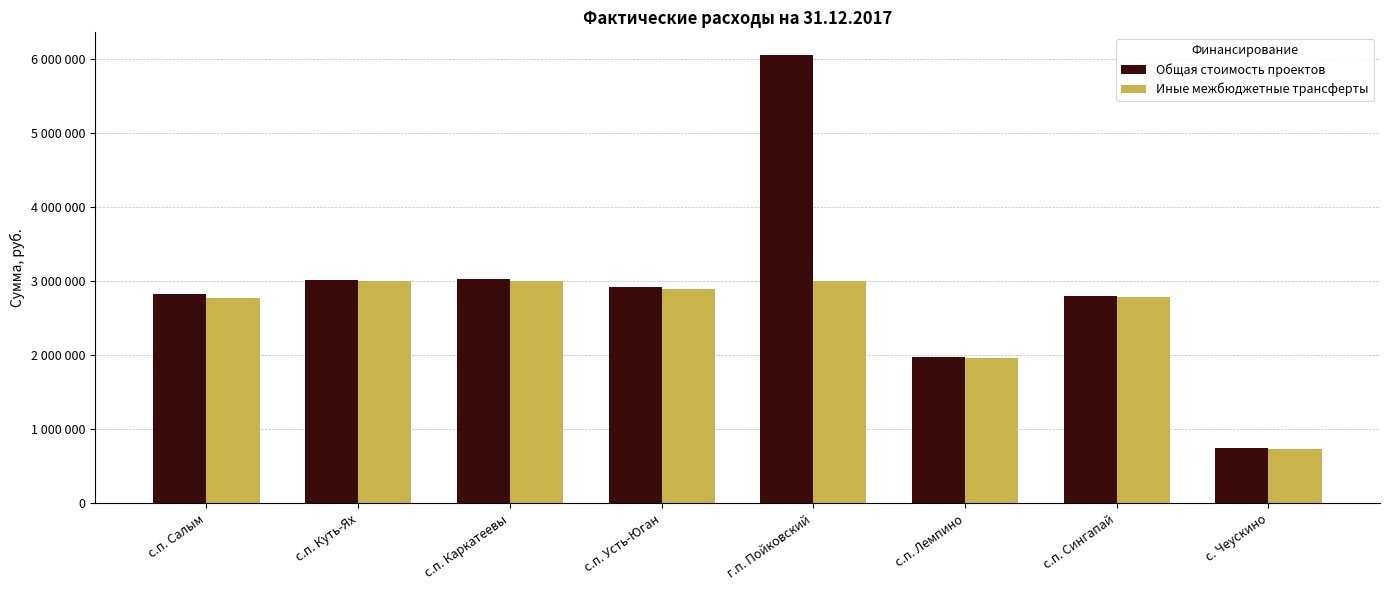

Which category has the highest value in the Иные межбюджетные трансферты series?

с.п. Куть-Ях